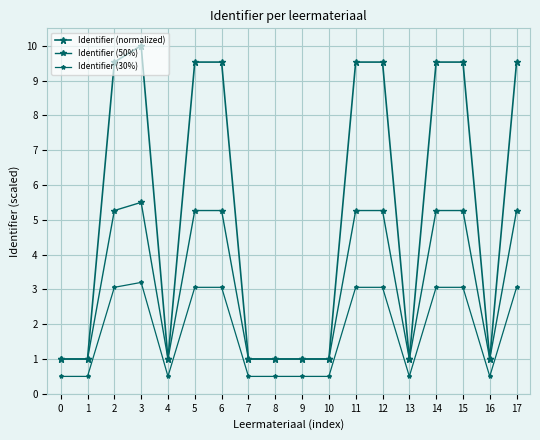

Reading left to right, what are all the values shown in this chart?

Identifier (normalized): 0=1.0	1=1.0	2=9.5	3=10.0	4=1.0	5=9.5	6=9.5	7=1.0	8=1.0	9=1.0	10=1.0	11=9.5	12=9.5	13=1.0	14=9.5	15=9.5	16=1.0	17=9.5
Identifier (50%): 0=1.0	1=1.0	2=5.3	3=5.5	4=1.0	5=5.3	6=5.3	7=1.0	8=1.0	9=1.0	10=1.0	11=5.3	12=5.3	13=1.0	14=5.3	15=5.3	16=1.0	17=5.3
Identifier (30%): 0=0.5	1=0.5	2=3.1	3=3.2	4=0.5	5=3.1	6=3.1	7=0.5	8=0.5	9=0.5	10=0.5	11=3.1	12=3.1	13=0.5	14=3.1	15=3.1	16=0.5	17=3.1